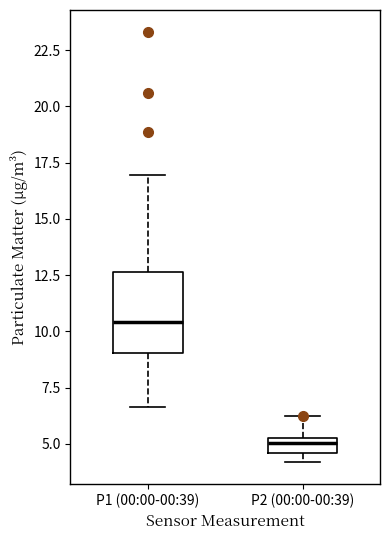

Where is the upper edge of the box for P1 (00:00-00:39) on the y-axis? The values are not printed on the chart, so give them approximately, as read against the axis.

12.5